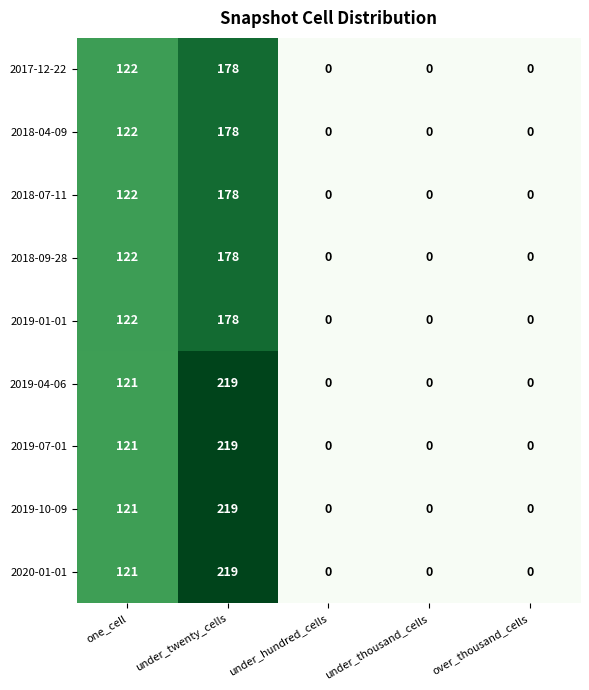

Count the number of data series in this chart.

9